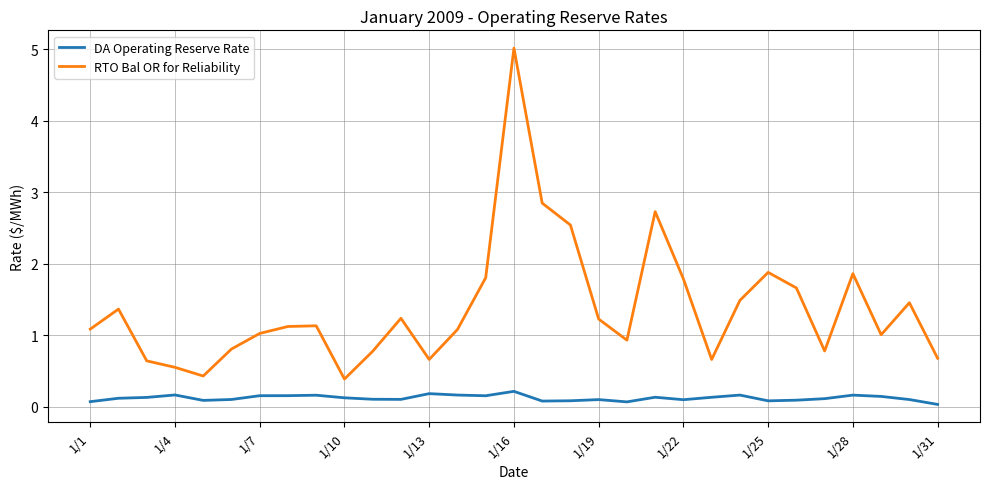

List the series in order of their peak value, lowest first.

DA Operating Reserve Rate, RTO Bal OR for Reliability